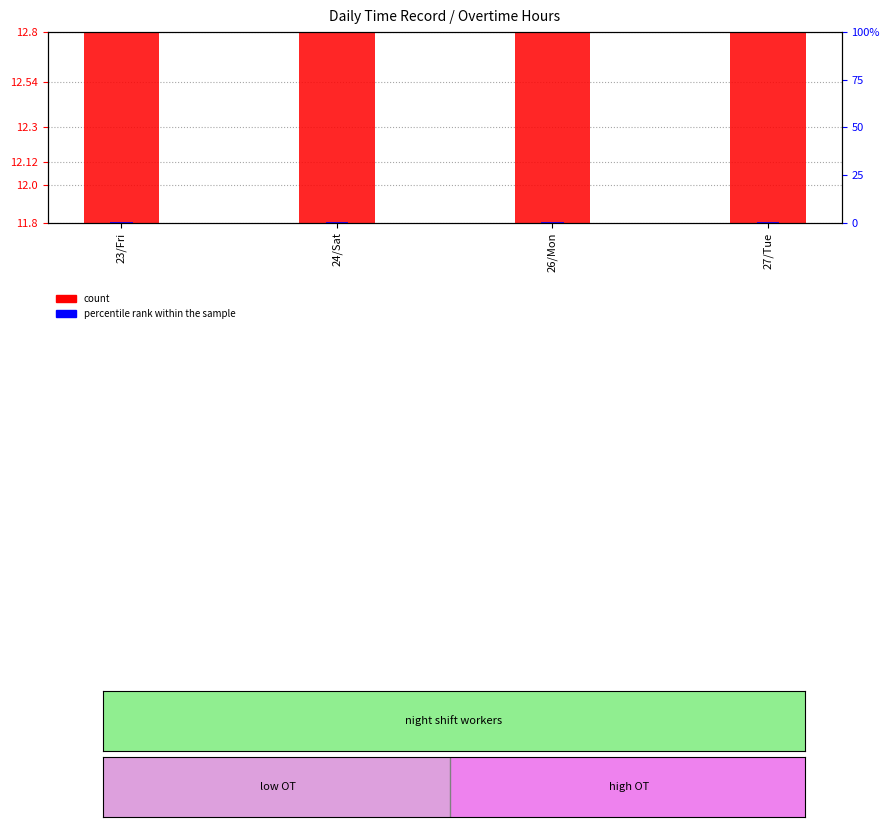

How many distinct data groups are displayed?

2